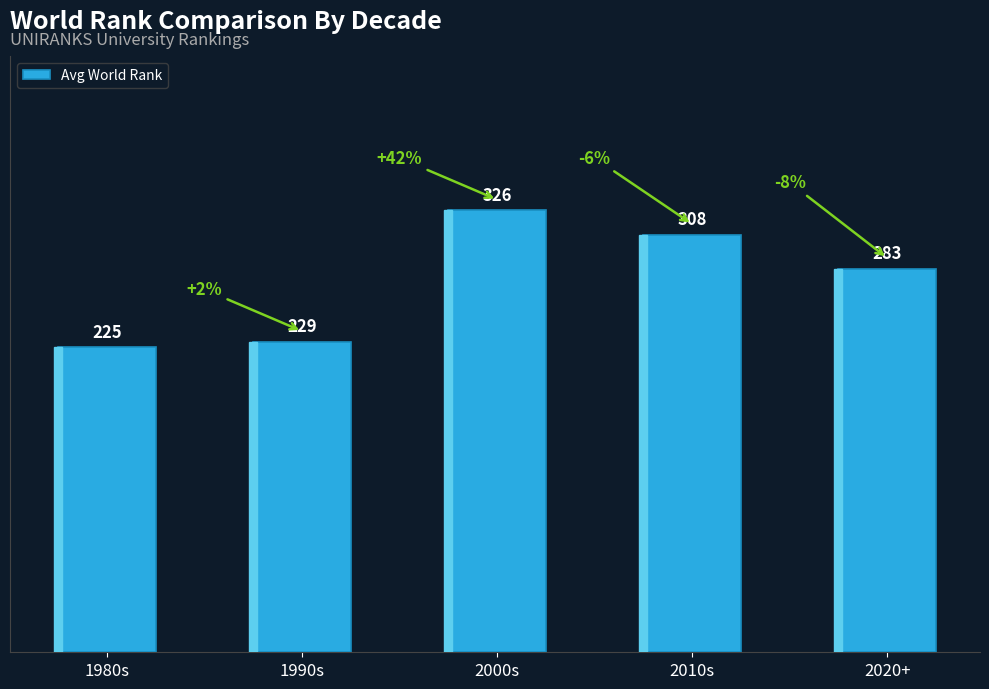

The value at 2020+ is 283. True or false?

True